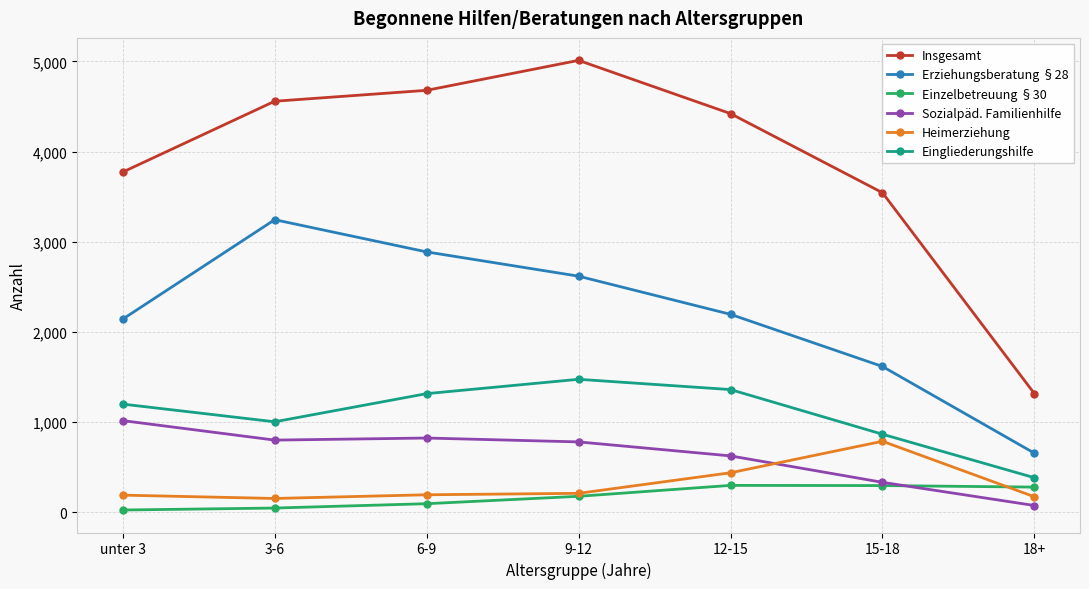

What is the minimum value for Heimerziehung?

155